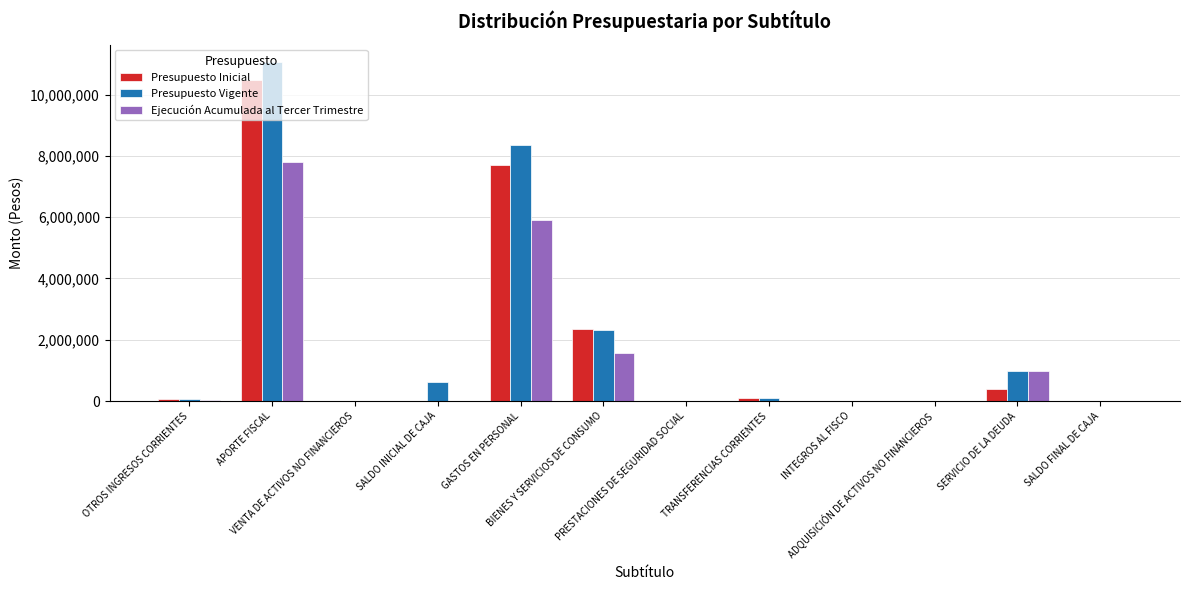

What is the sum of all Ejecución Acumulada al Tercer Trimestre values?

16299329